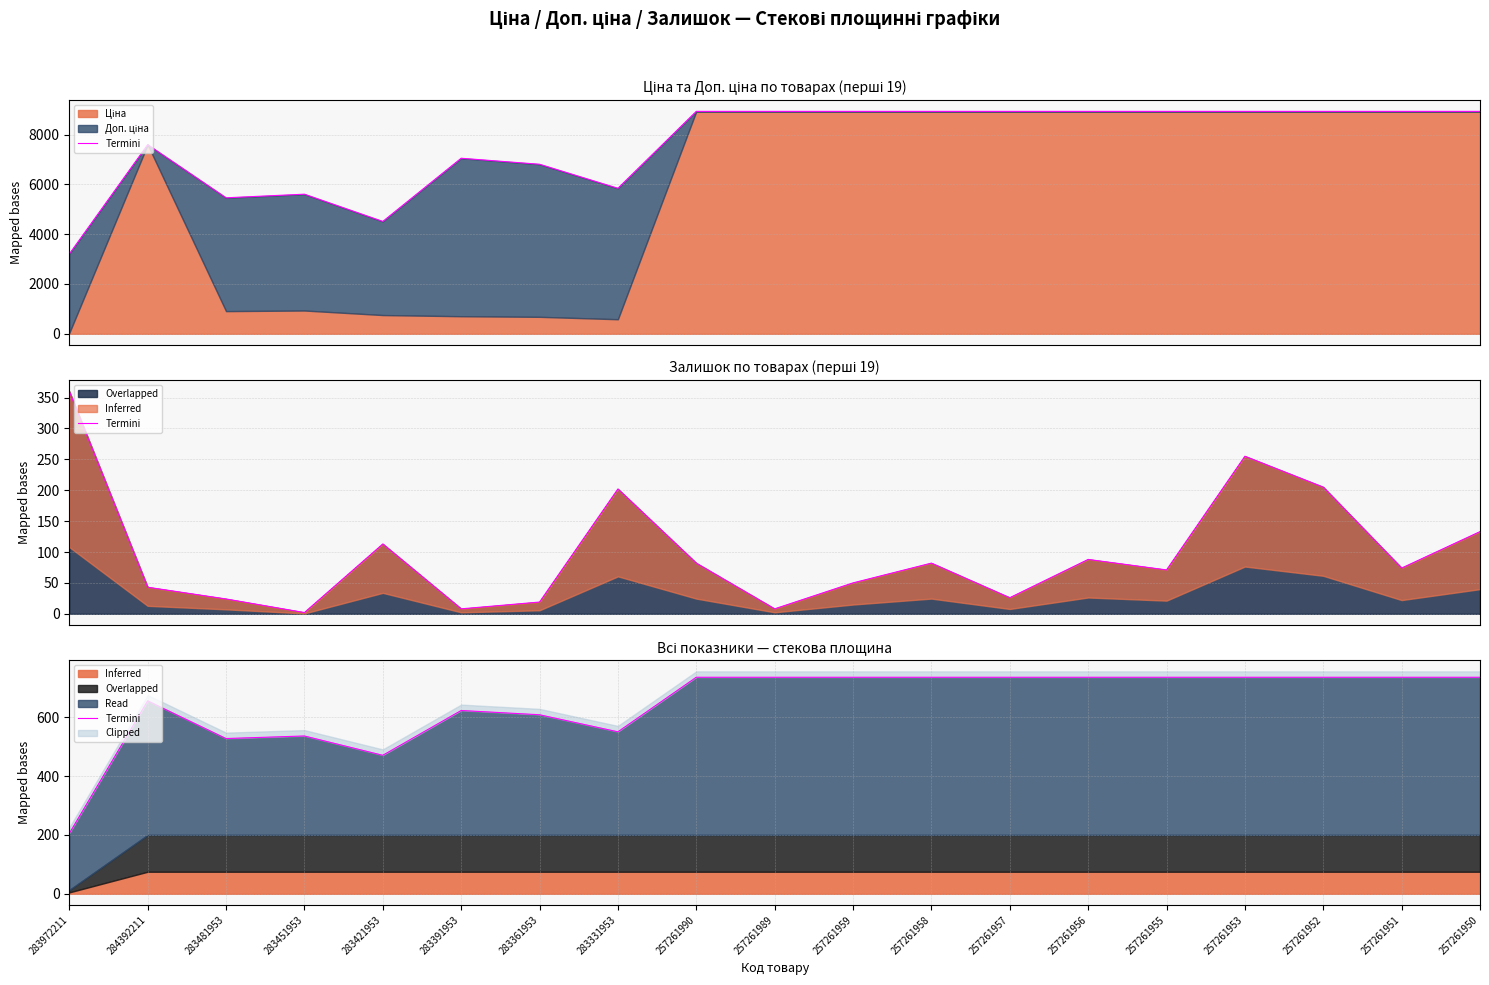

How many data points does each series have?

19